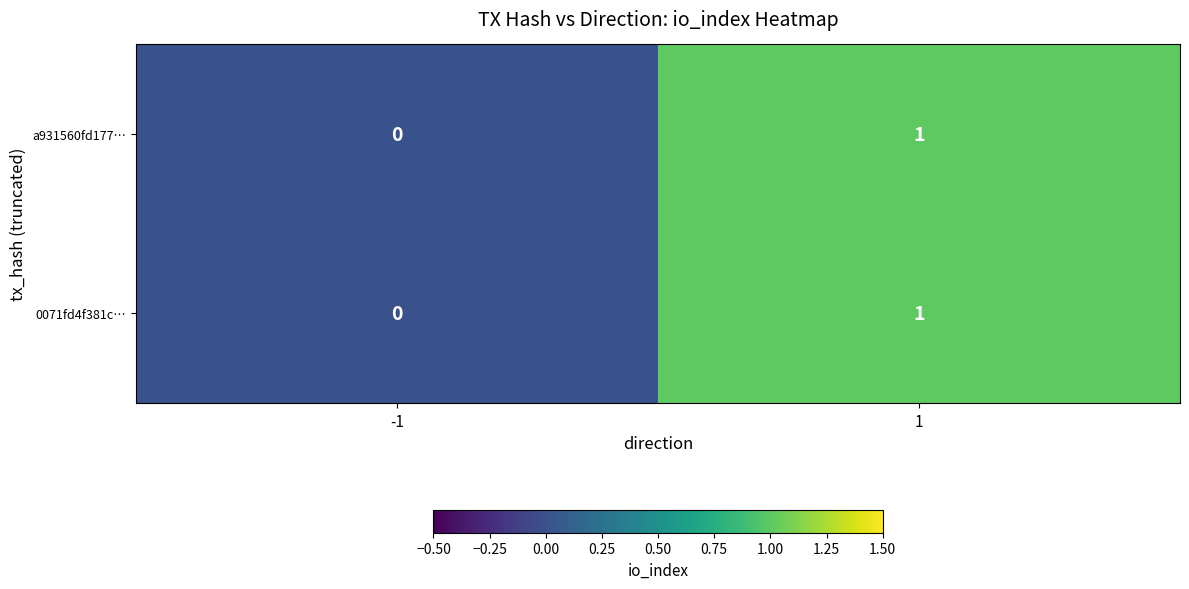

True or false: a931560fd177… has a value of 1 at 1.

True